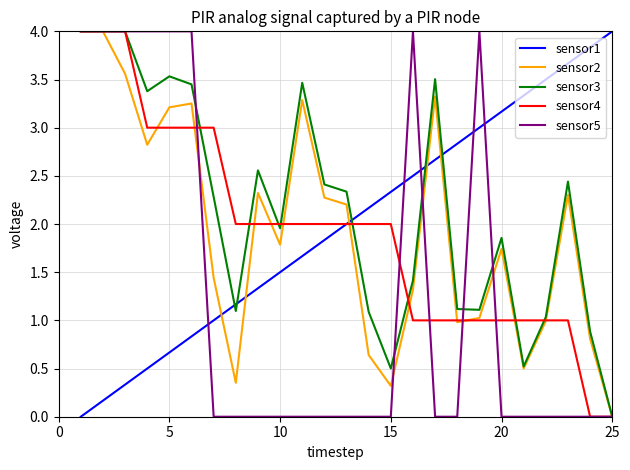

After their last crossing, which series has the higher values: sensor1 or sensor3?

sensor1